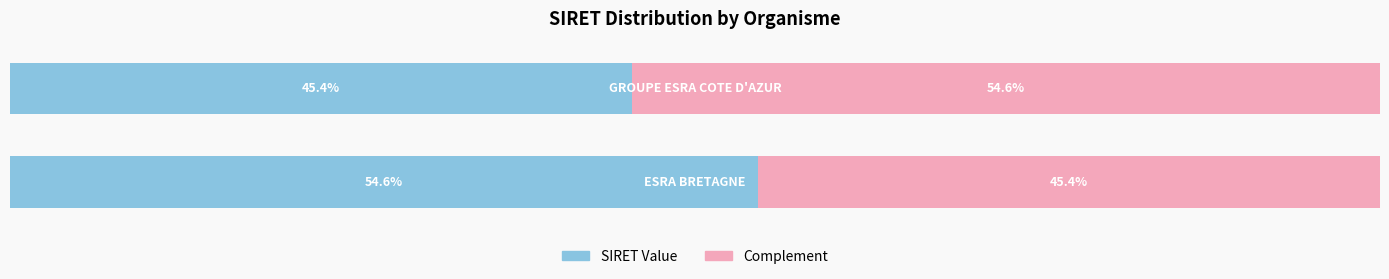

What are all the series names shown in the legend?

SIRET Value, Complement